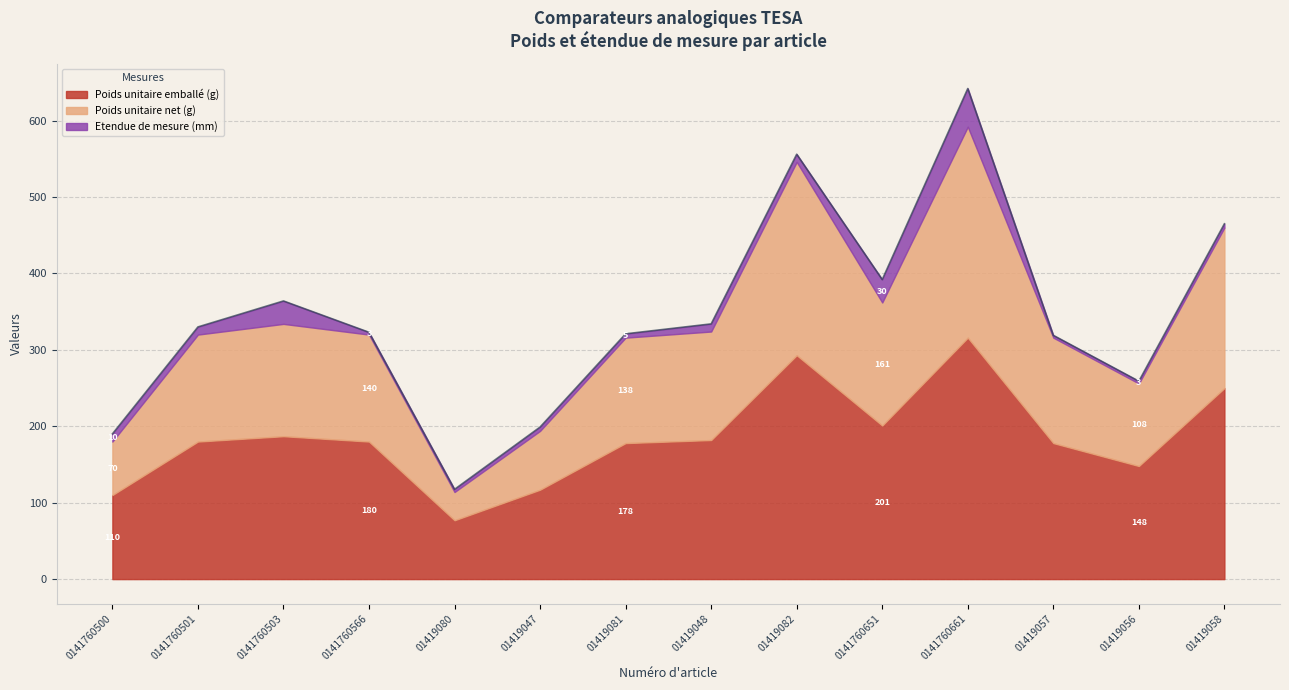

Does the chart have visible grid lines?

Yes